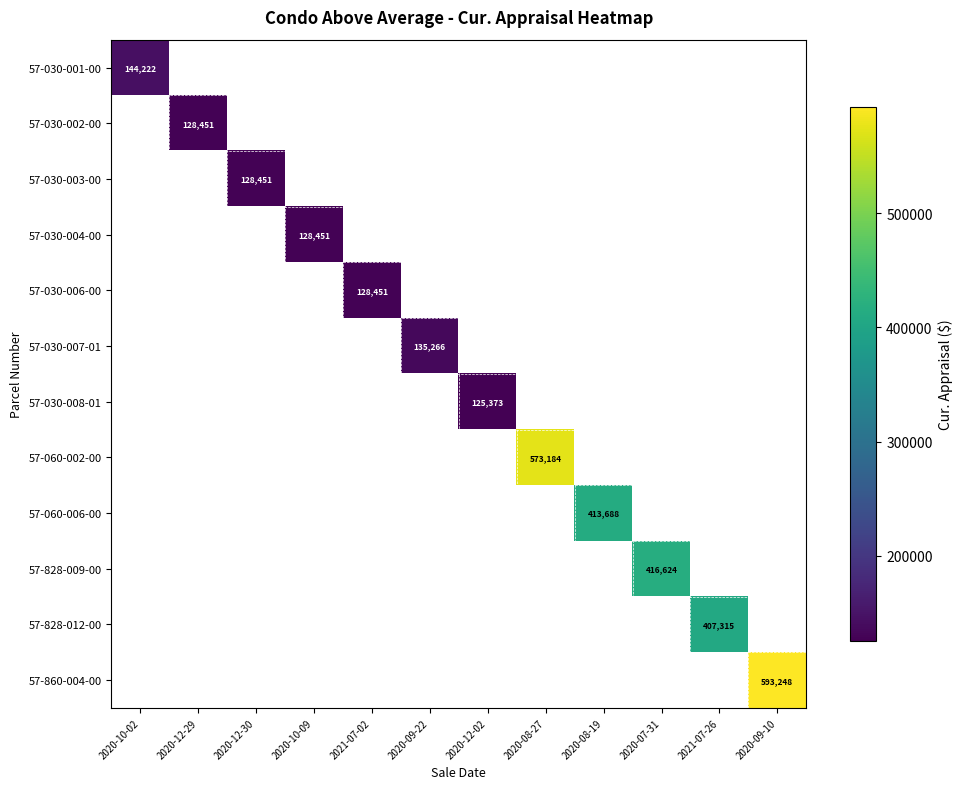

At which category does the chart reach its peak across all series?

2020-09-10